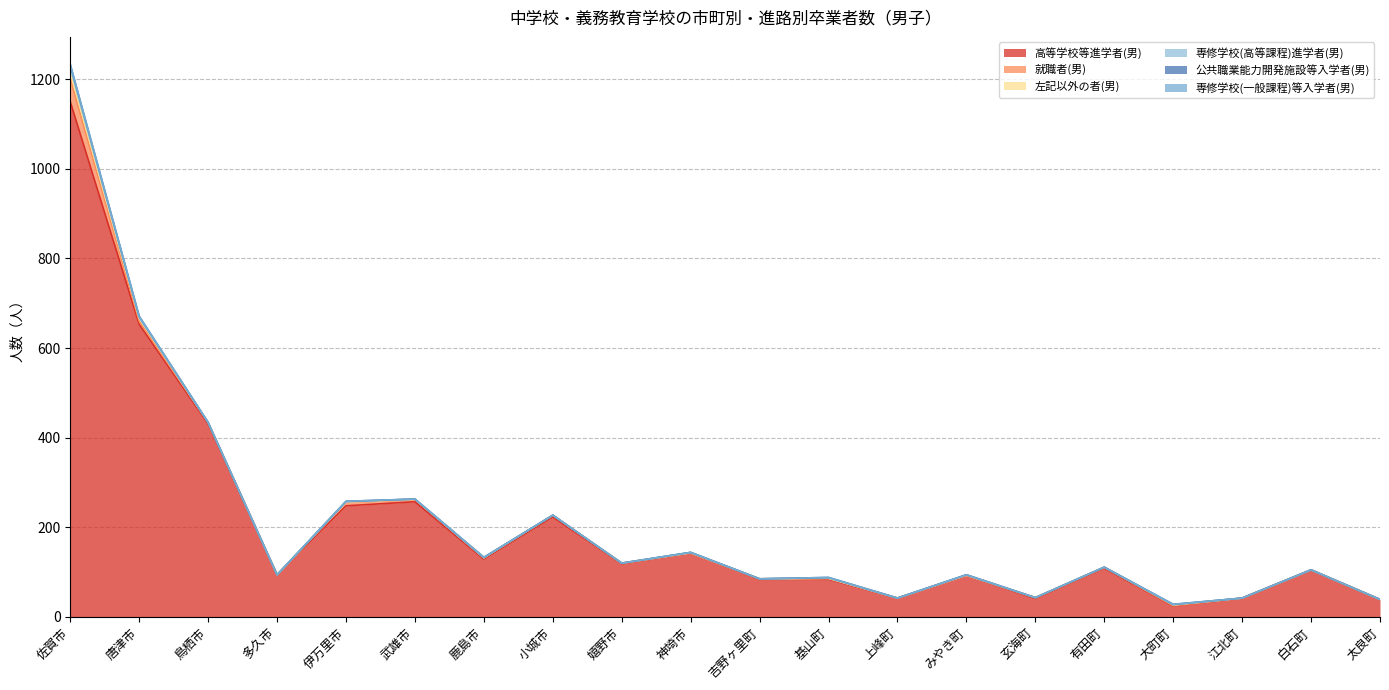

True or false: 左記以外の者(男) has more than 2 points higher than both neighbors.

False